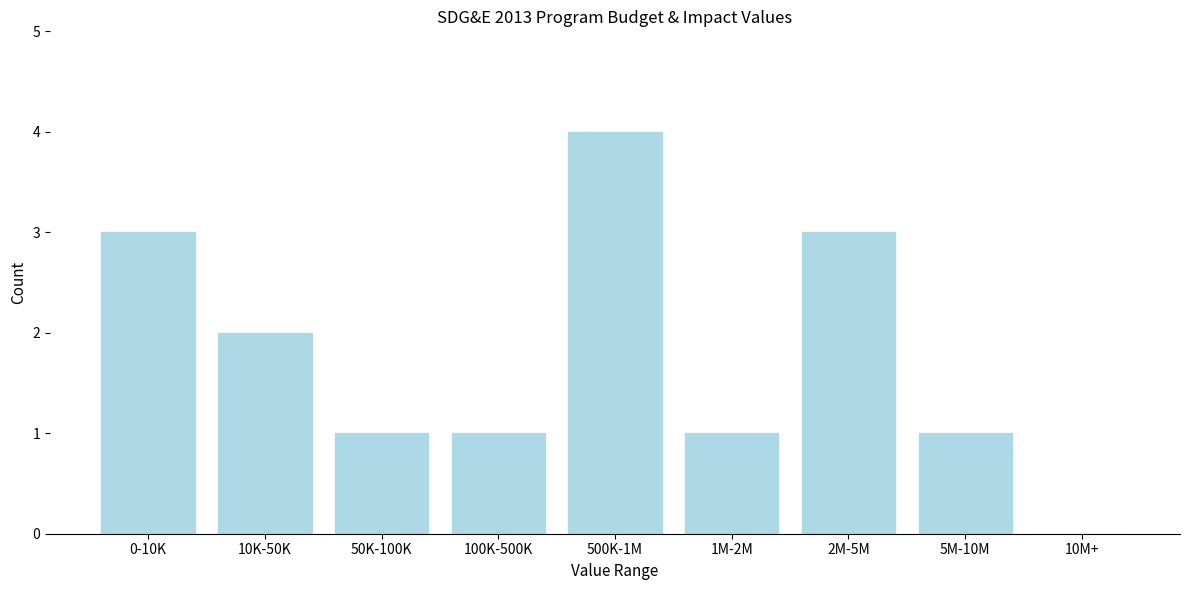

Reading left to right, list all the values displayed in this chart.

0-10K=3	10K-50K=2	50K-100K=1	100K-500K=1	500K-1M=4	1M-2M=1	2M-5M=3	5M-10M=1	10M+=0